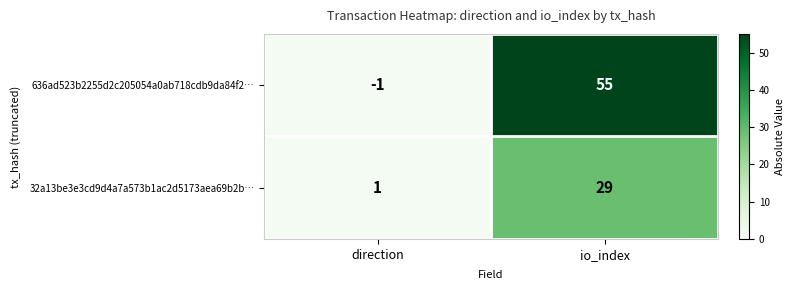

At which label does 636ad523b2255d2c205054a0ab718cdb9da84f2… reach its peak?

io_index